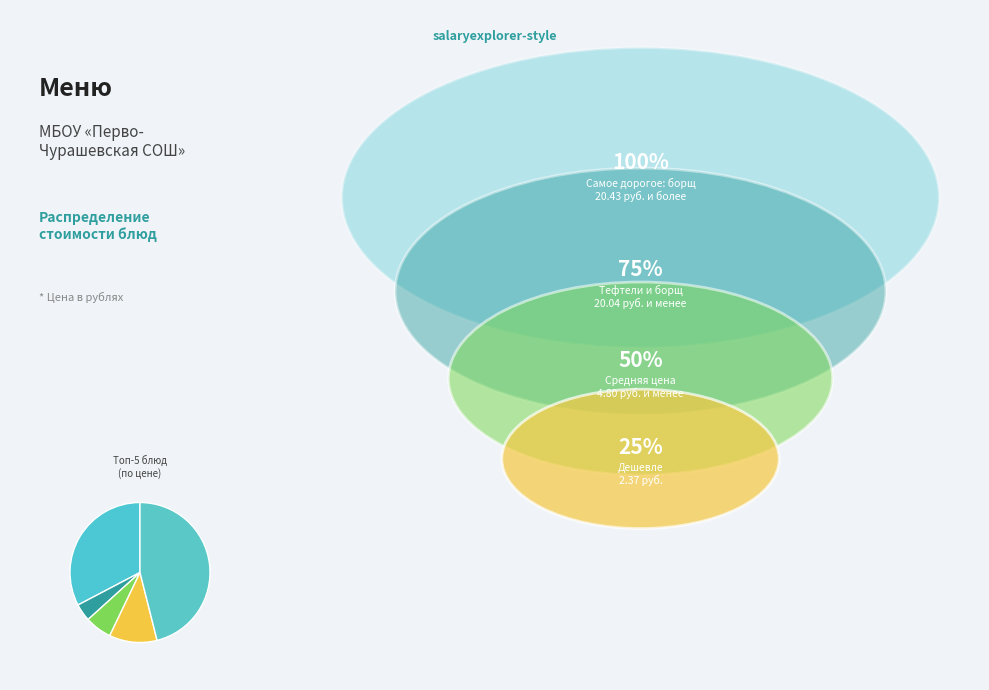

Count the number of slices in the pie.

5